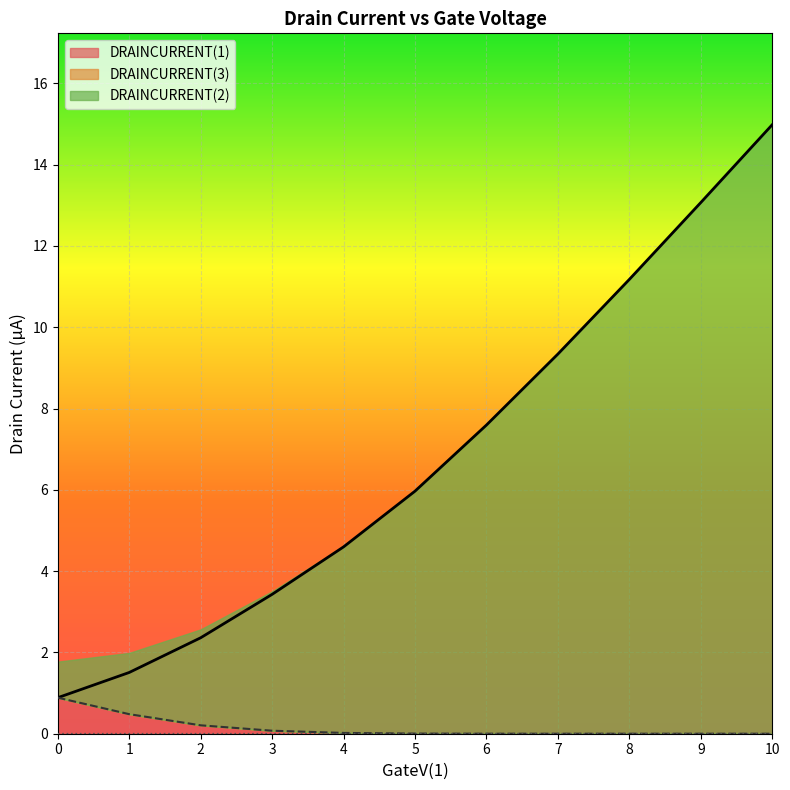

What is the value of the DRAINCURRENT(2) point at the 3rd from the left?

2.4